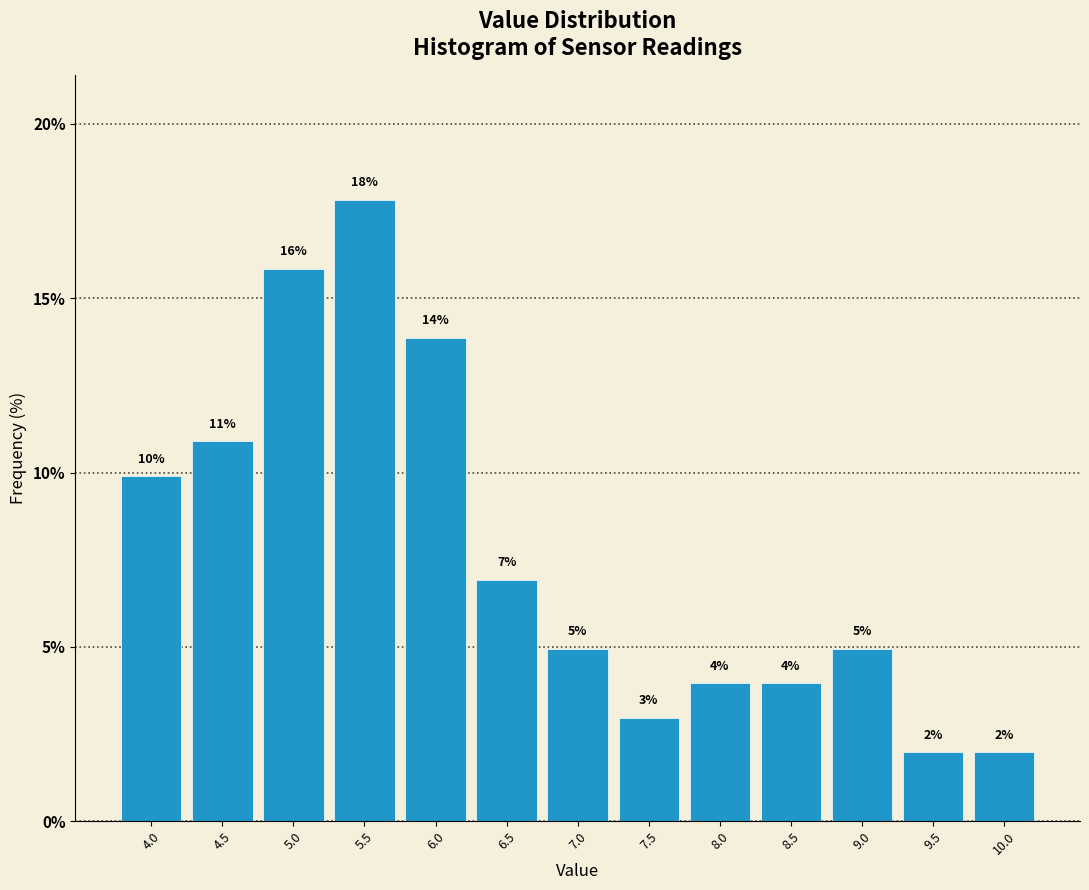

Which has a higher value, 8.5 or 5.5?

5.5